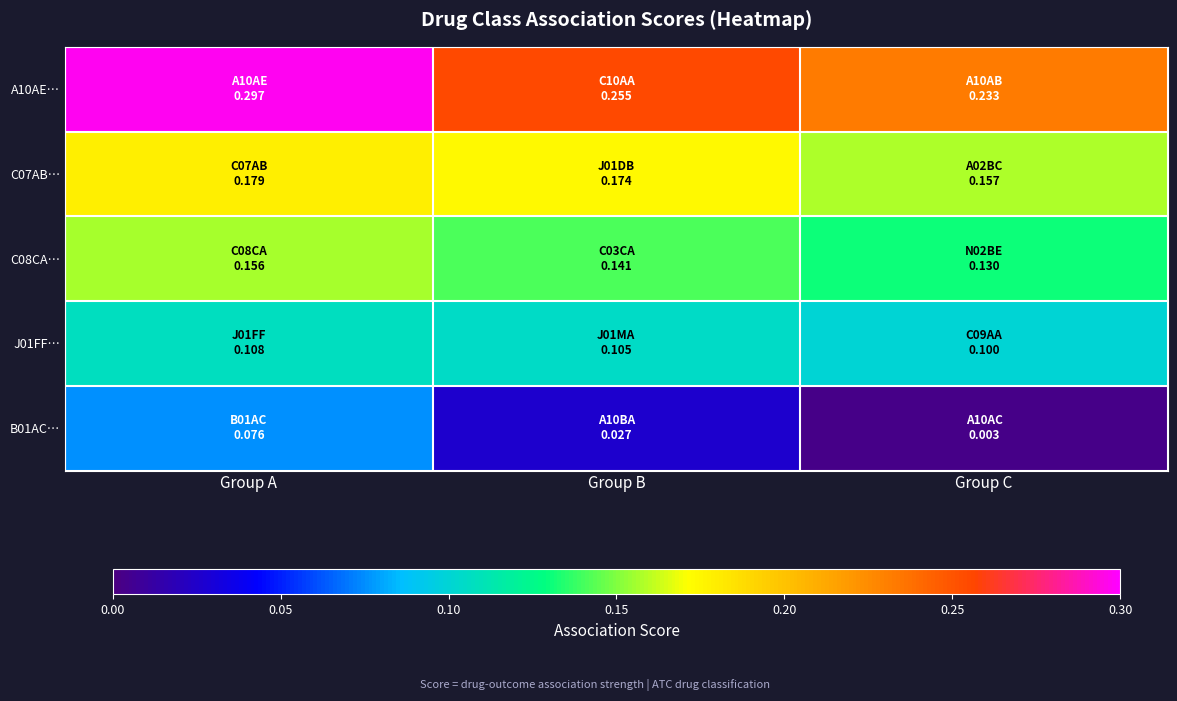

Between Group A and Group C, which series saw the biggest shift?

B01AC…